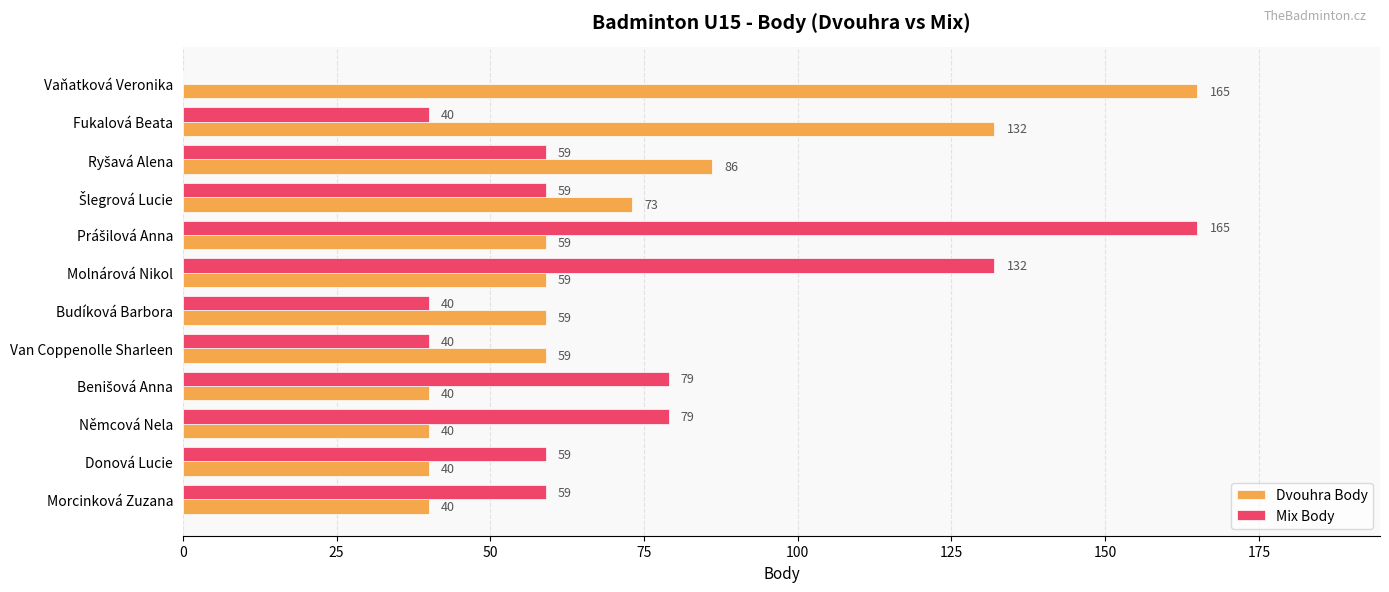

How many Mix Body values are between 40 and 79?

9